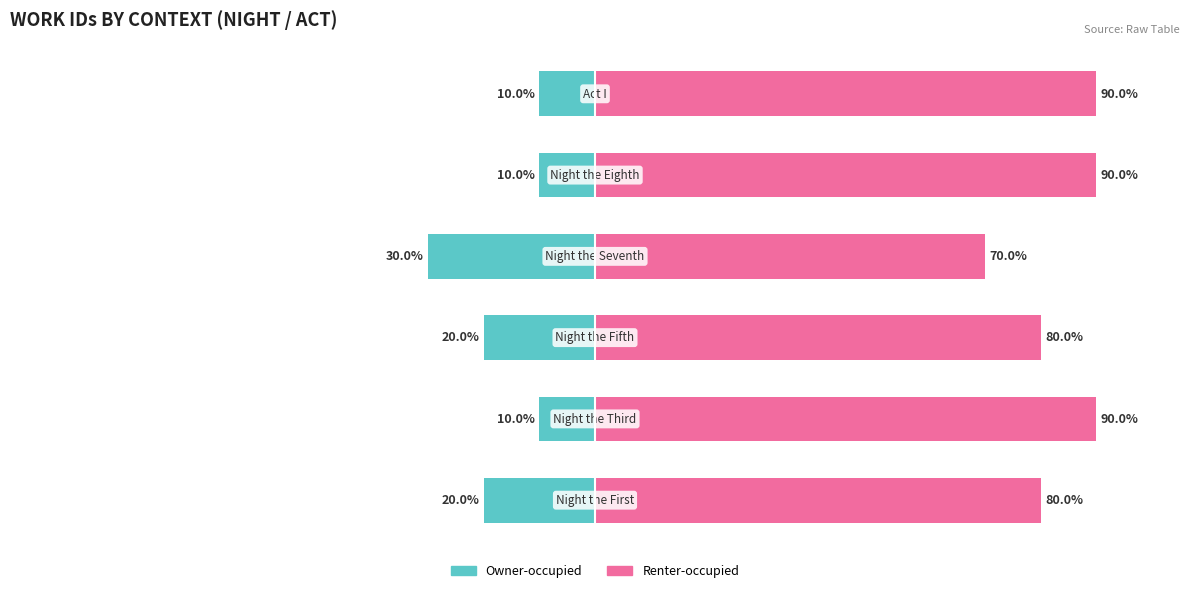

Is it true that Owner-occupied equals -3 at 5?

False